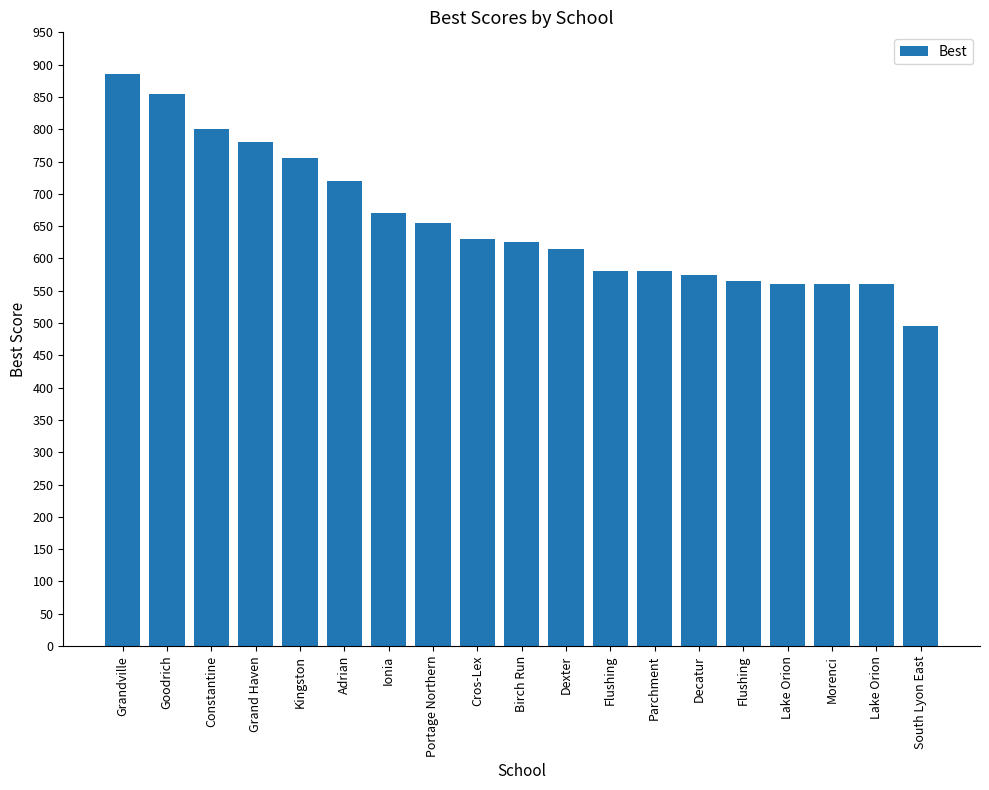

Are the bars grouped side by side (vs. stacked)?

No